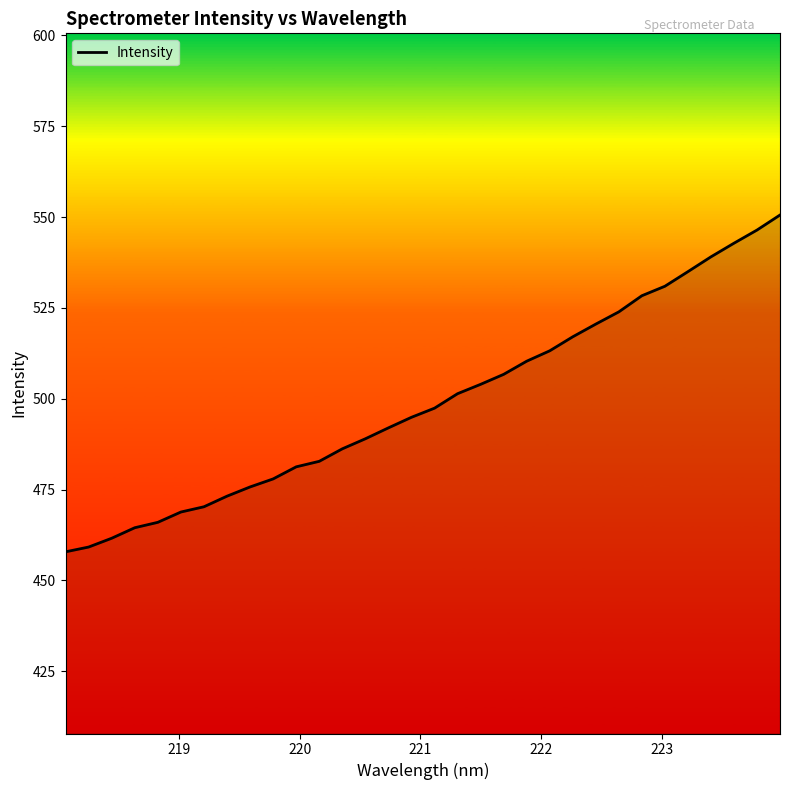

True or false: the data has more than 2 interior local peaks.

False